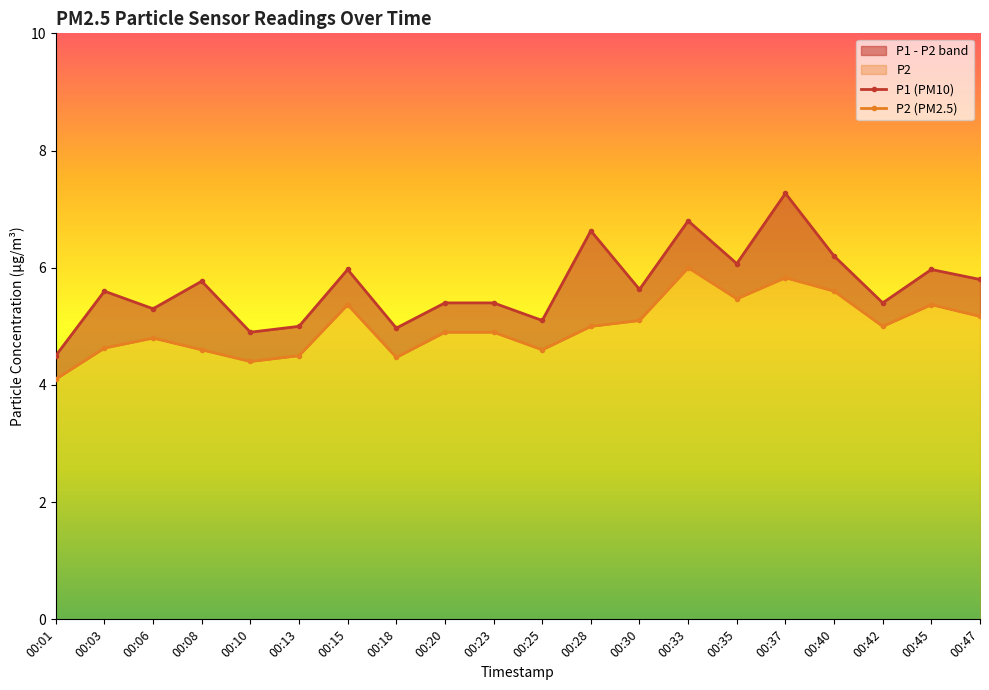

What is the total value across all series at 00:15?

11.3